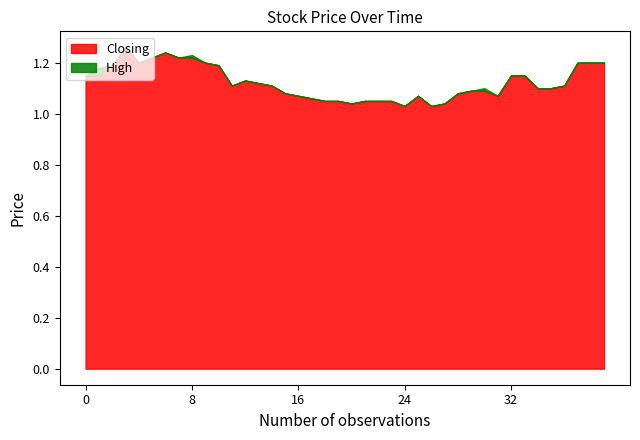

Which series has the largest range (max minus min)?

High